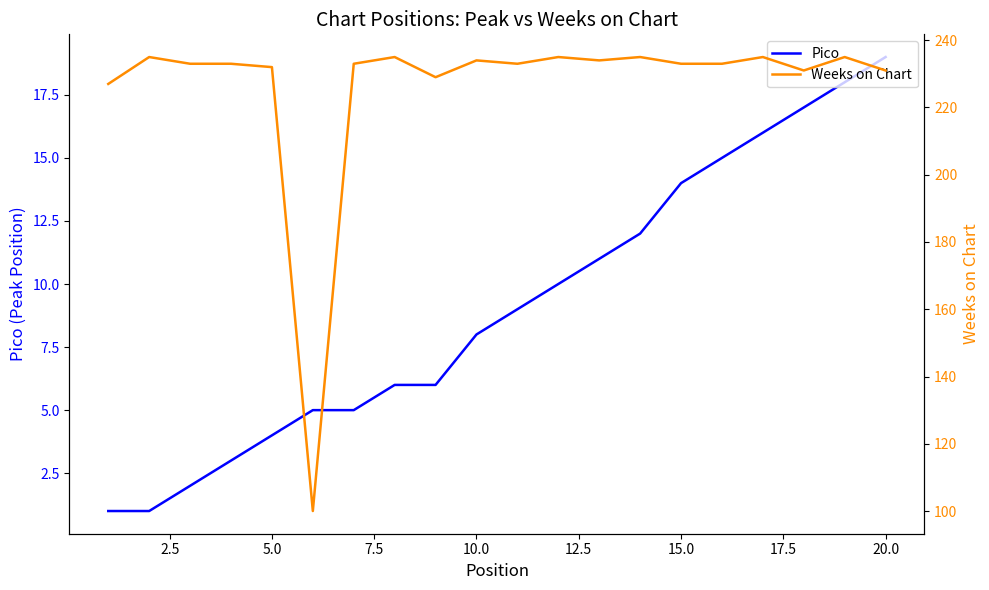

List the series in order of their peak value, highest first.

Weeks on Chart, Pico